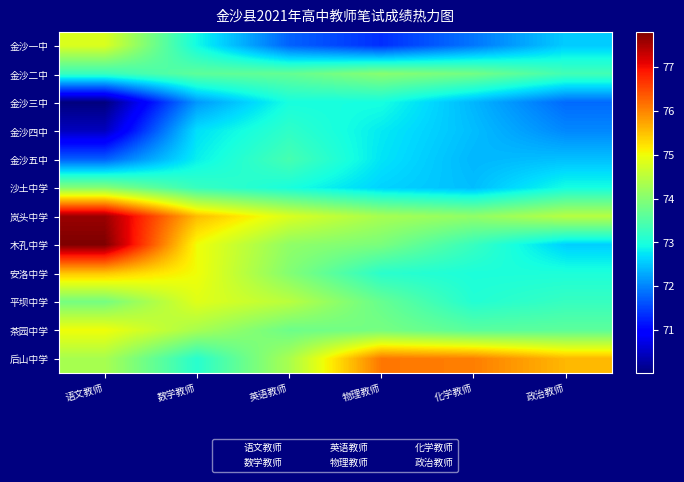

How many categories are shown in the chart?

6